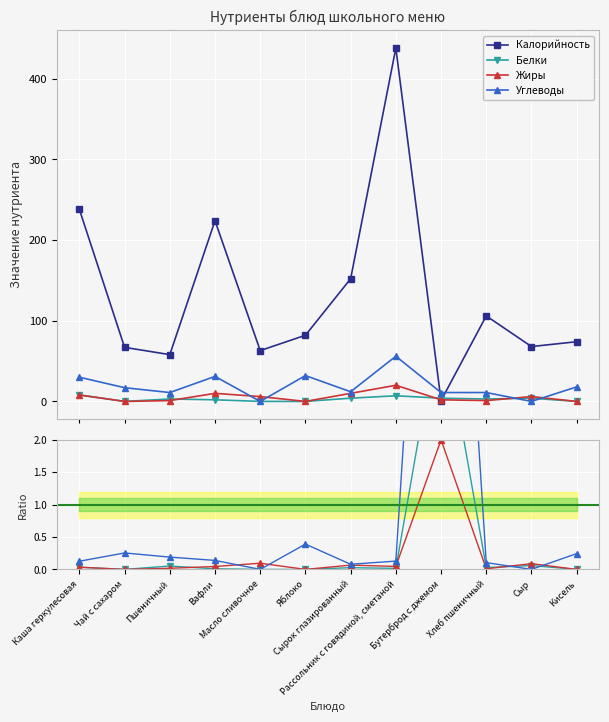

How many times do Углеводы and Калорийность cross each other?

2